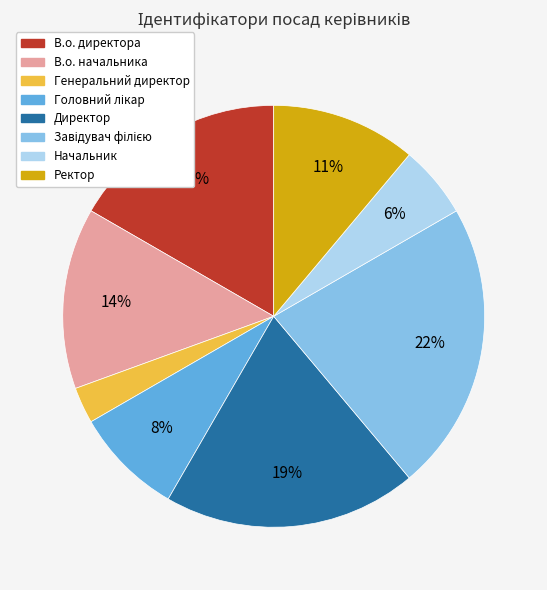

Which slice is the smallest?

Генеральний директор